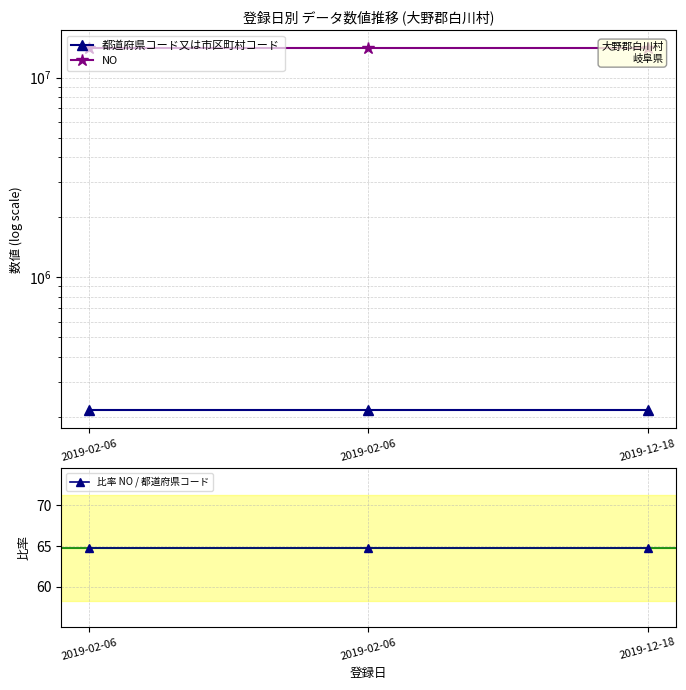

The value of 都道府県コード又は市区町村コード at 2019-02-06 is 216046.0. True or false?

True